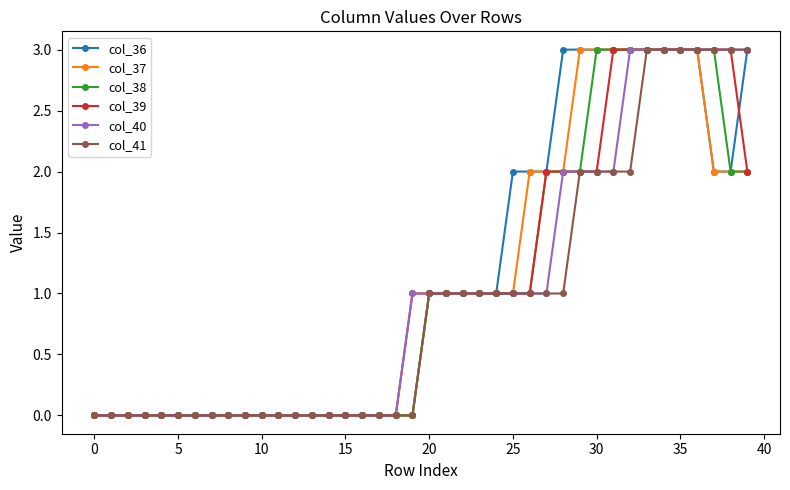

What is the value of the col_37 point at the 34th from the left?

3